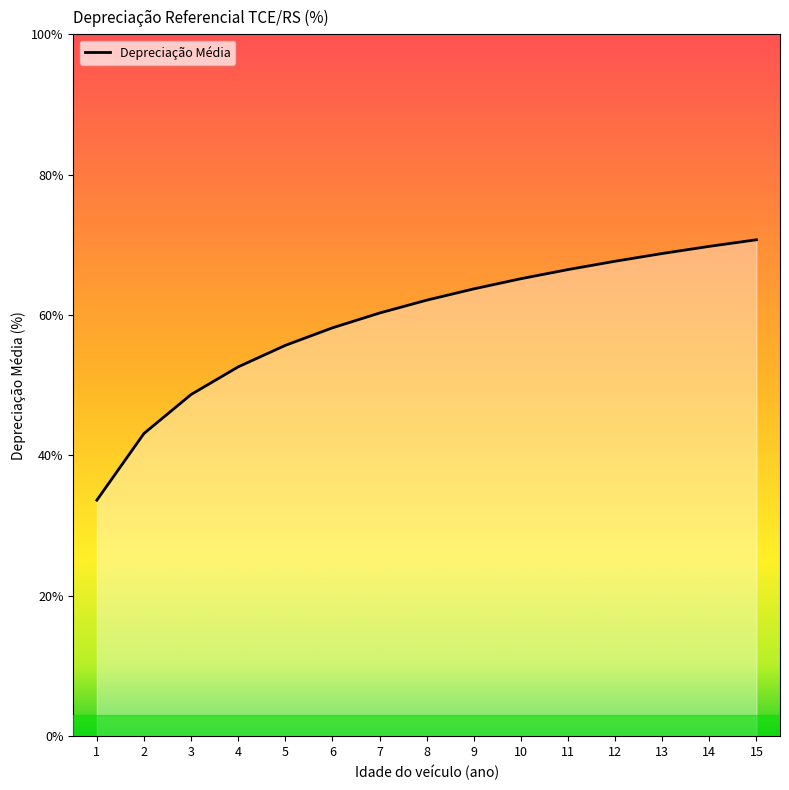

What value does the data have at 5?

55.7